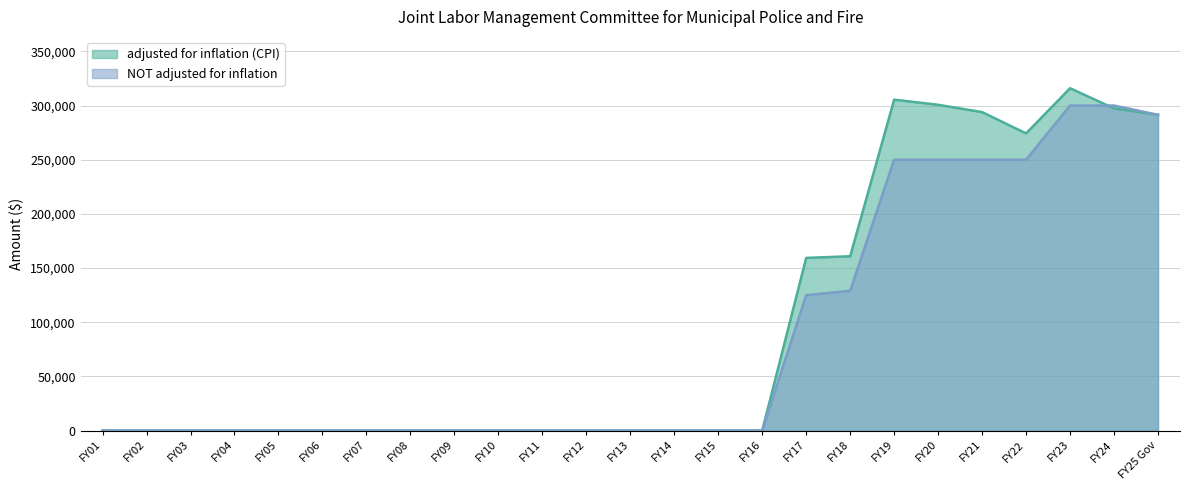

Is the value of adjusted for inflation (CPI) at FY02 greater than the value of NOT adjusted for inflation at FY02?

No